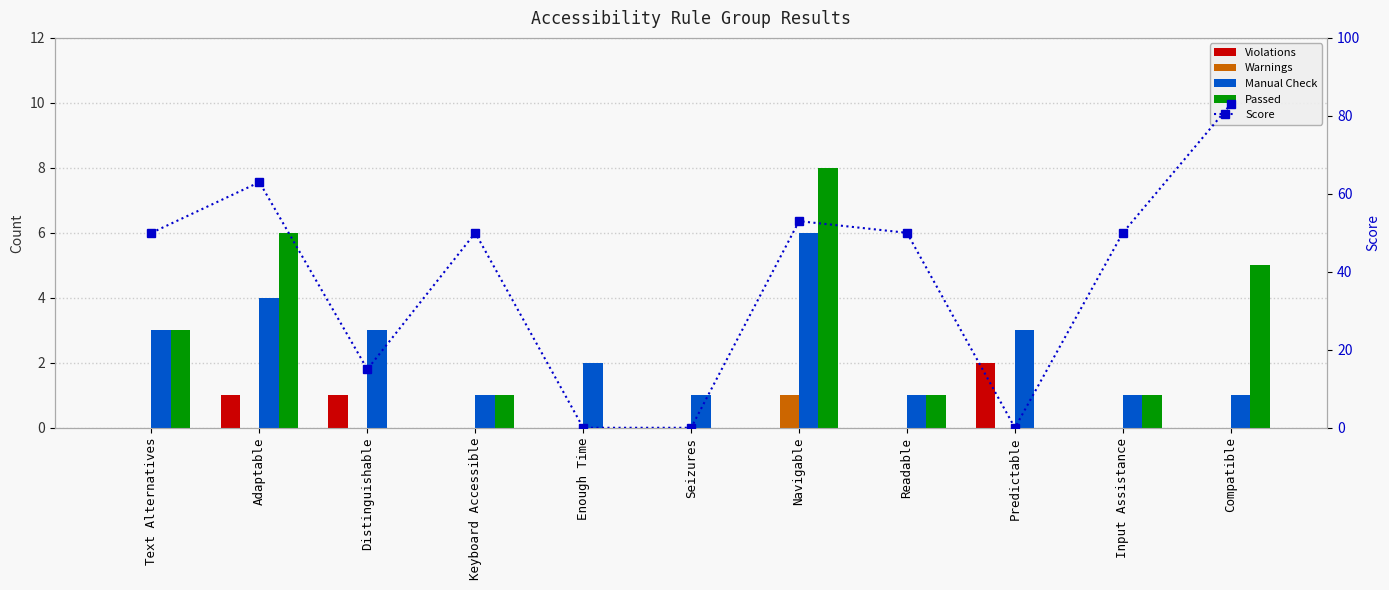

What is the difference between the maximum and minimum values in the Warnings series?

1